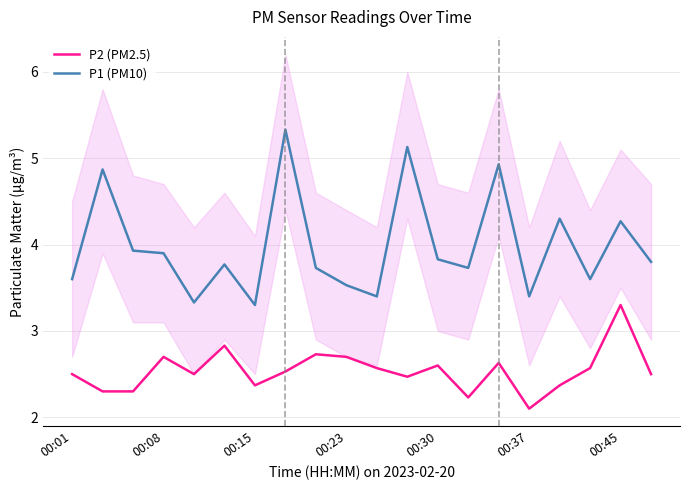

The P1 (PM10) series shows 3.3 at 00:15. True or false?

True